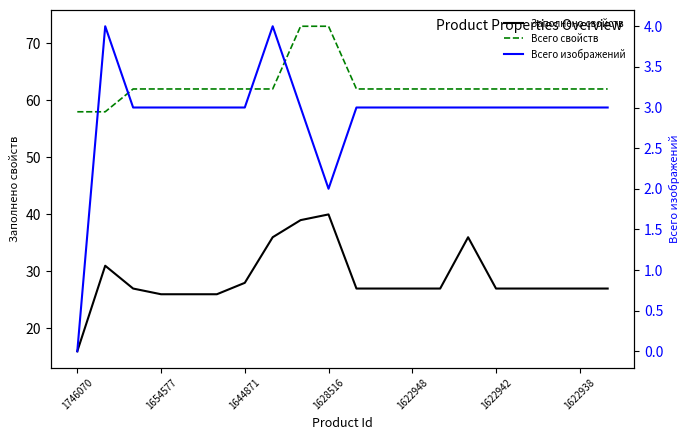

What is the difference between the Всего свойств values at 16 and 1654577?

4